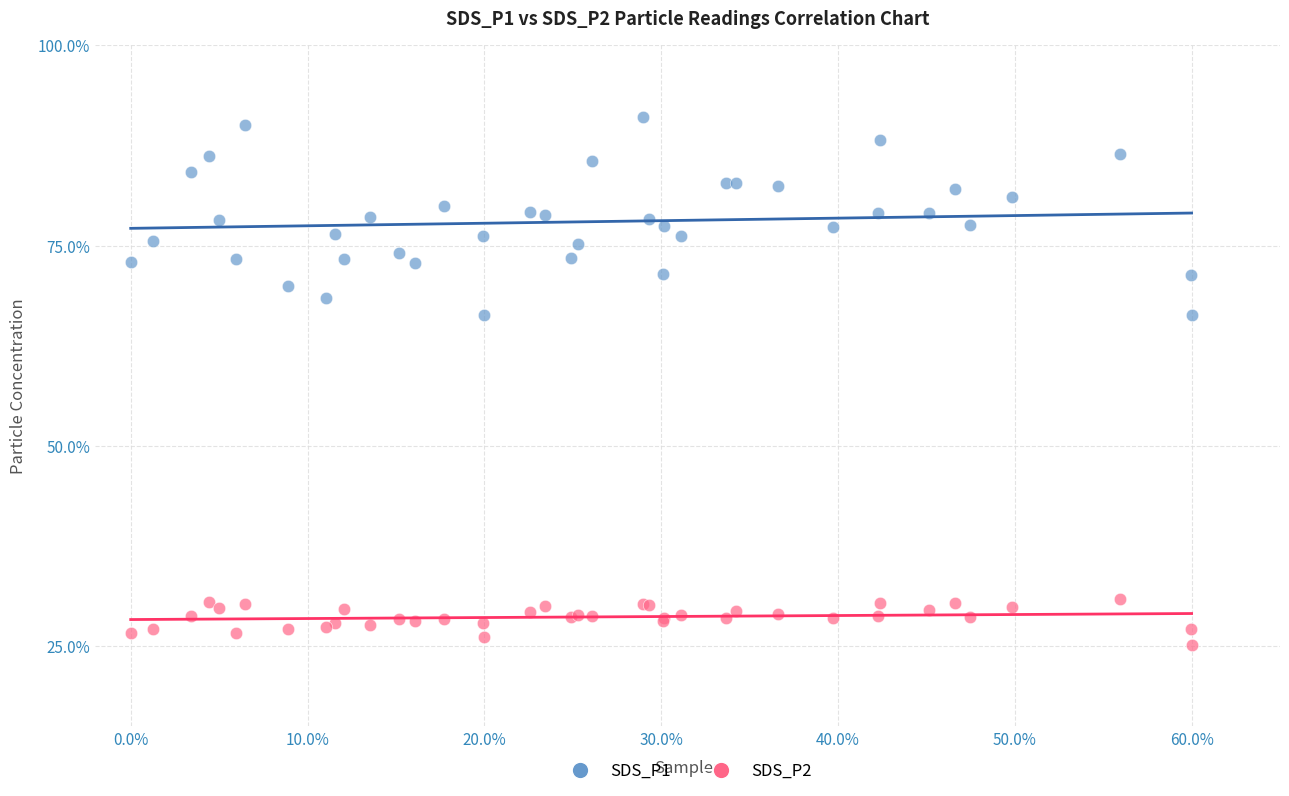

Which series has the largest Y range (max minus min)?

SDS_P1